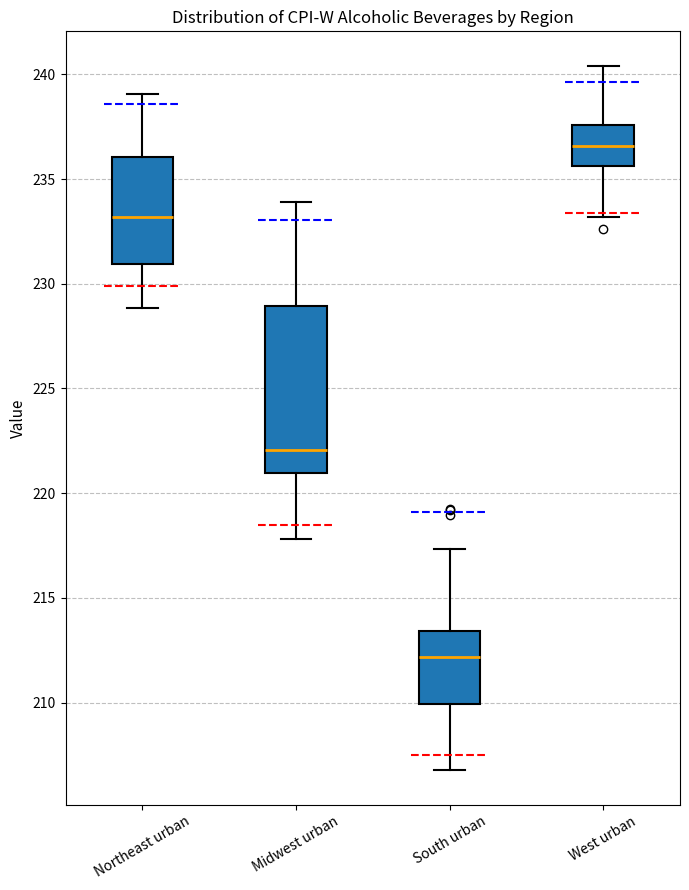

Which box's median line is the lowest?

South urban